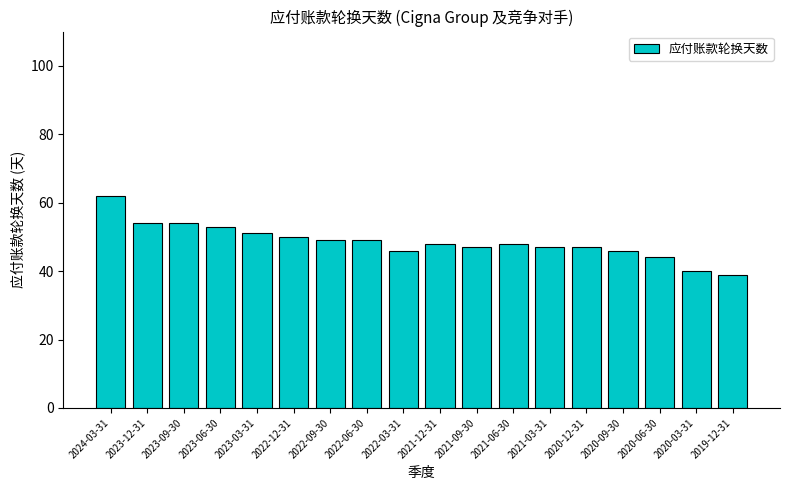

True or false: the data shows 49 at 2022-09-30.

True